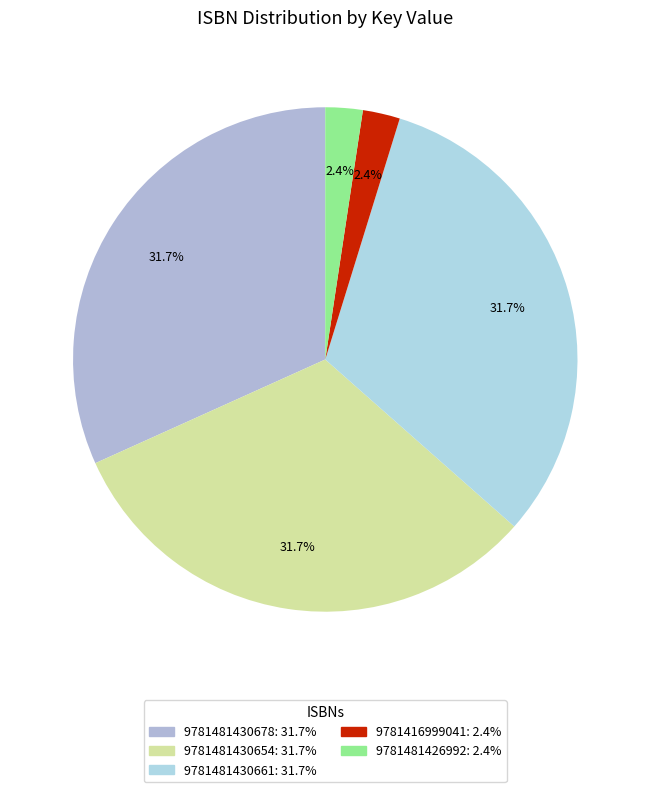

True or false: 9781481426992 accounts for 2% of the total.

True